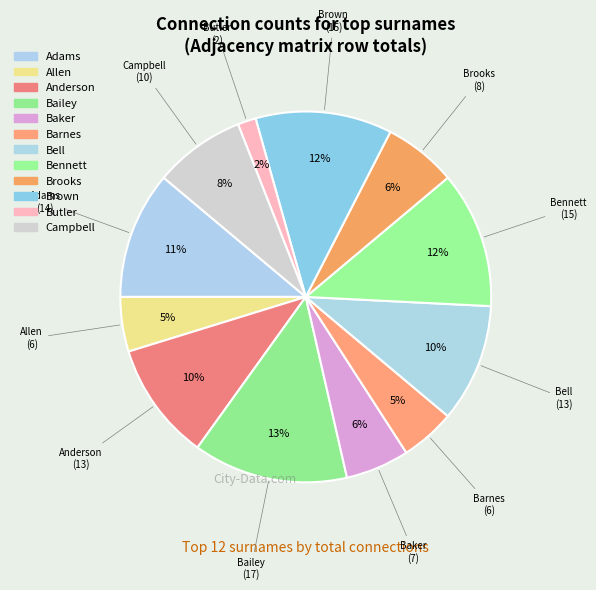

To the nearest percent, what portion does Bell represent?

10%